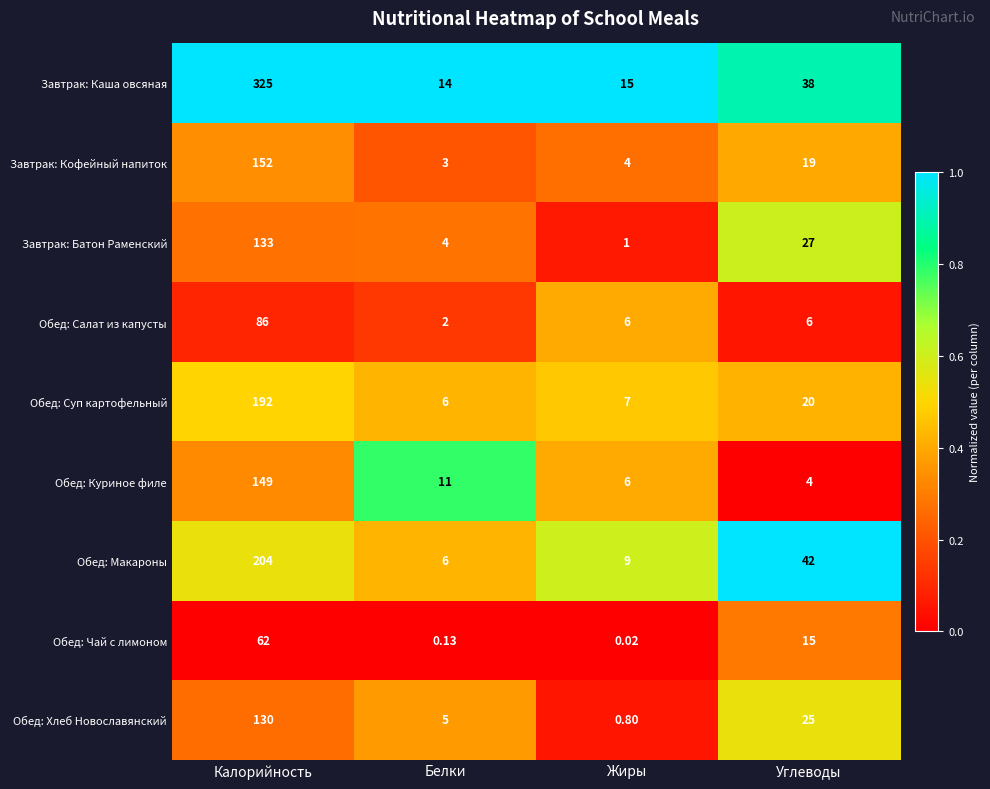

Which label corresponds to the largest value in the chart?

Калорийность